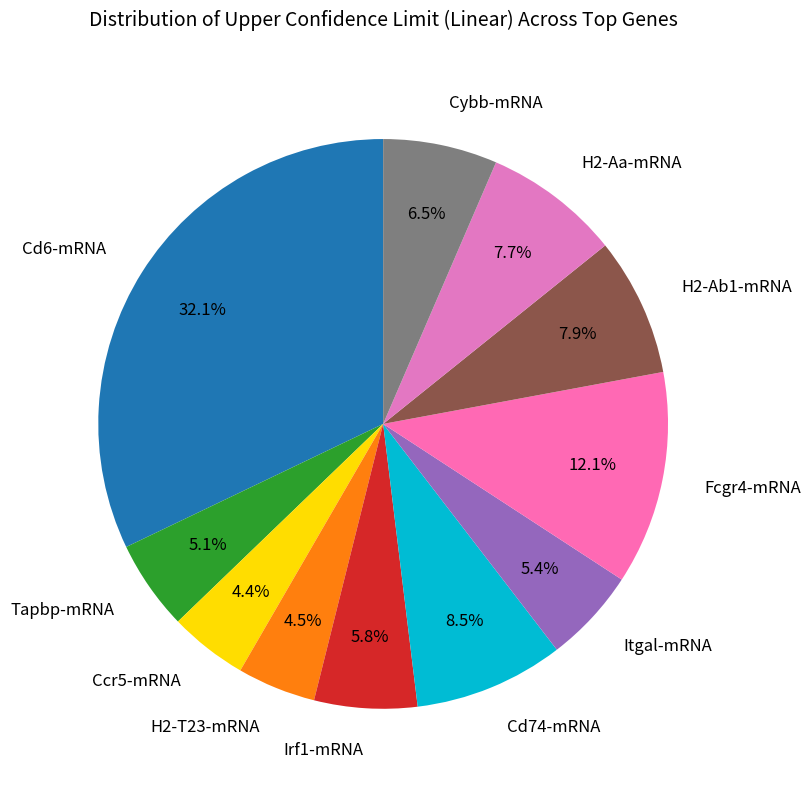

To the nearest percent, what percentage of the pie is Ccr5-mRNA?

4%